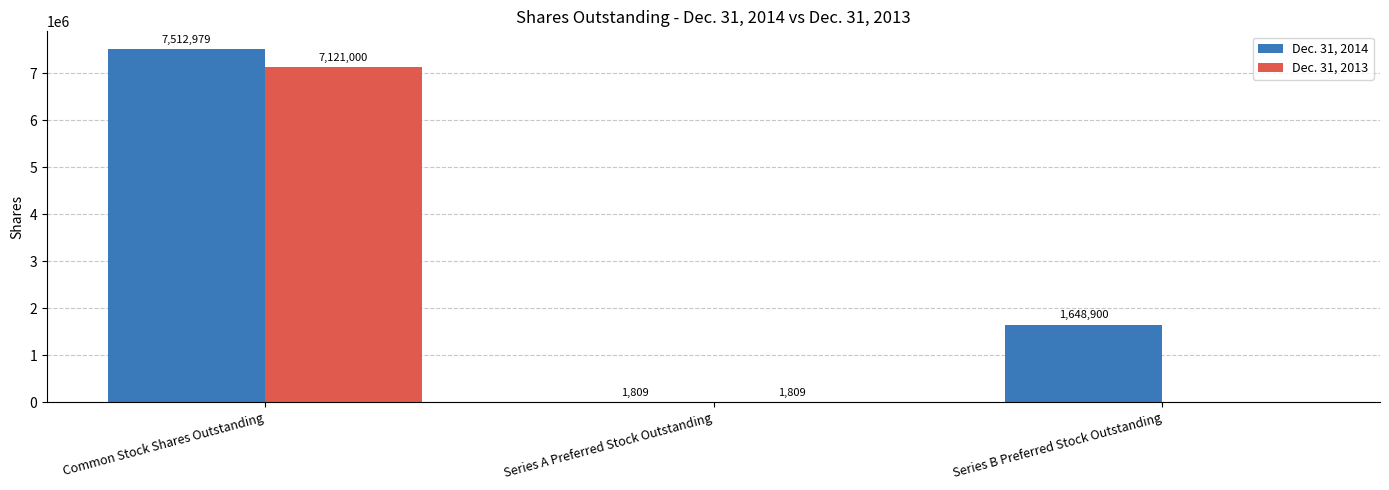

Is it true that Dec. 31, 2013 equals 7121000 at Common Stock Shares Outstanding?

True